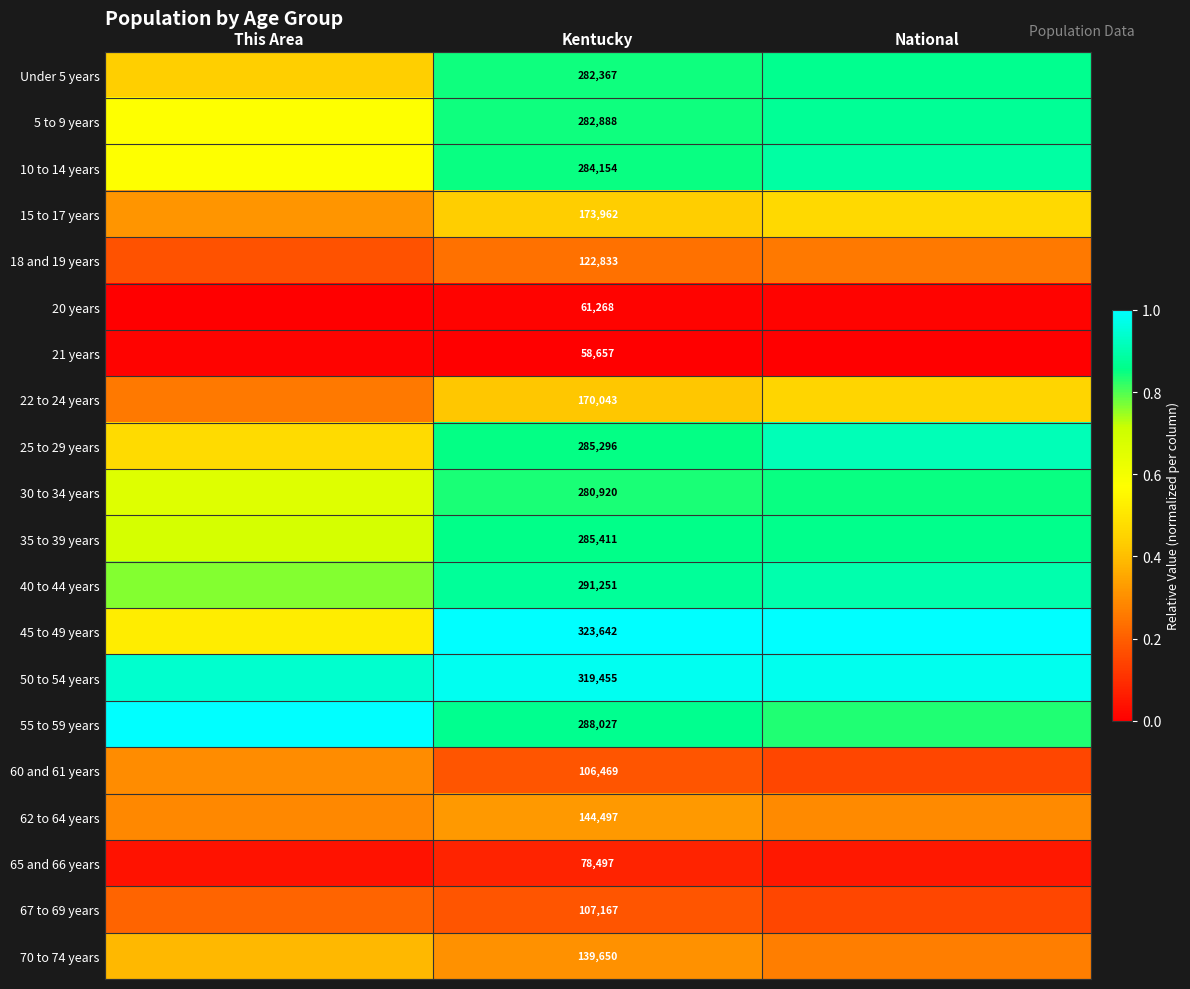

Which category has the lowest value across all series?

This Area